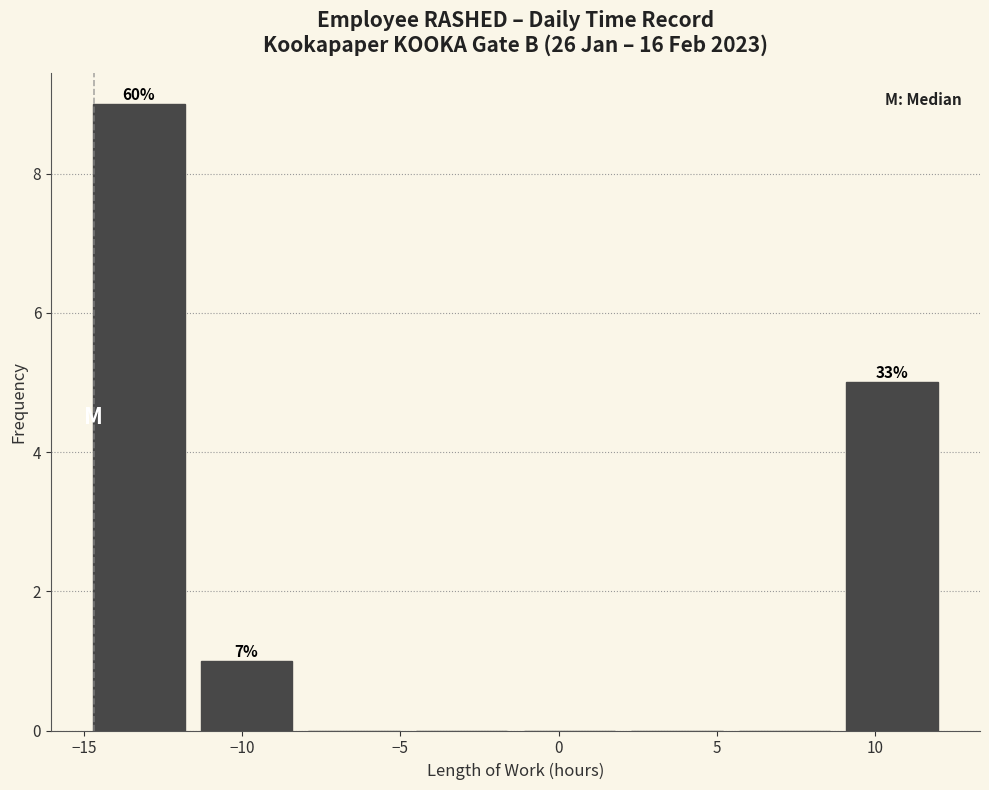

Which range on the x-axis has the tallest bar?

-15.0 to -11.5